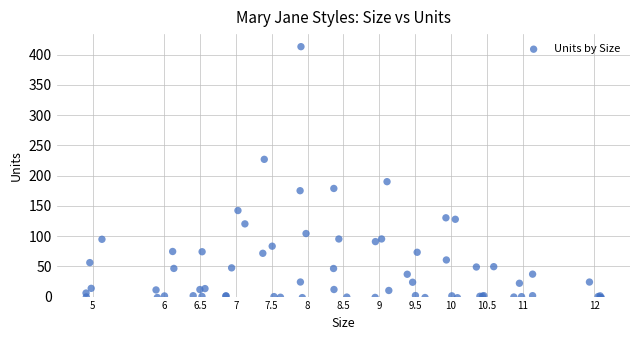

What Y value in the scatter plot is closest to 205?

190.0